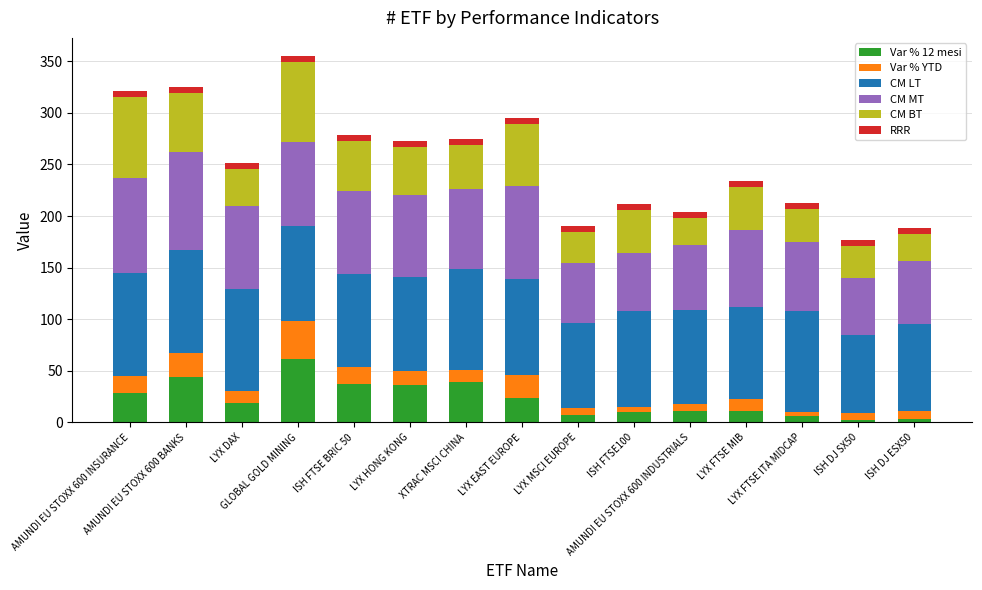

What is the maximum value for Var % 12 mesi?

61.4